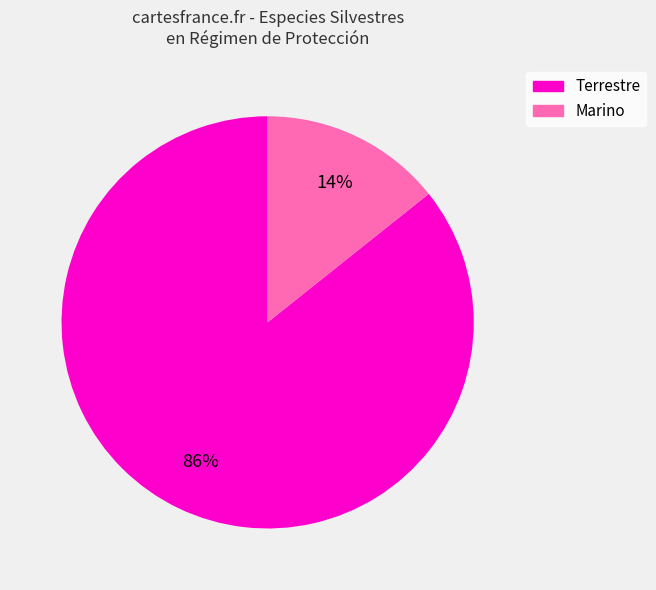

To the nearest percent, what percentage of the pie is Marino?

14%